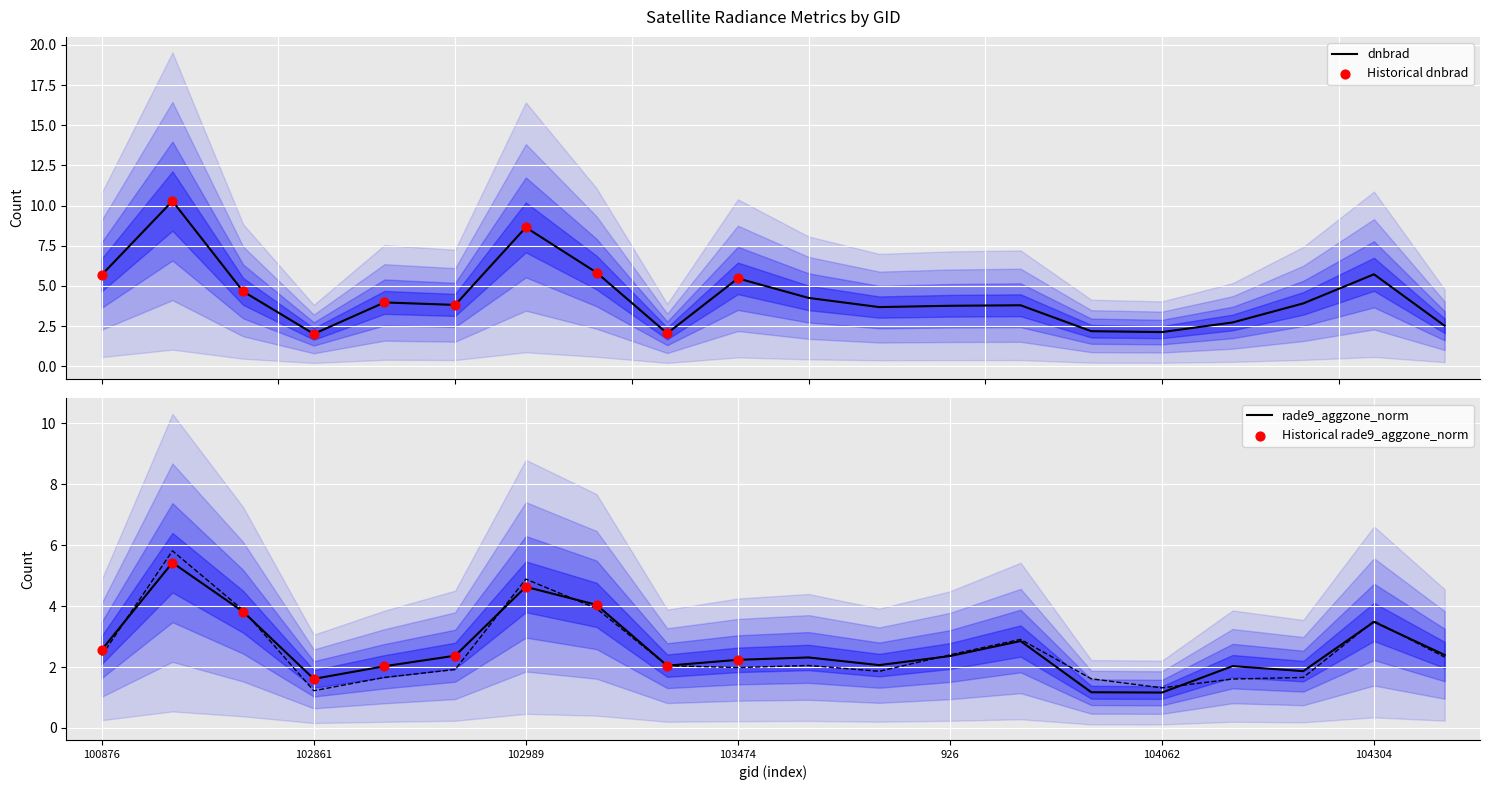

Which series has the largest total across all categories?

dnbrad